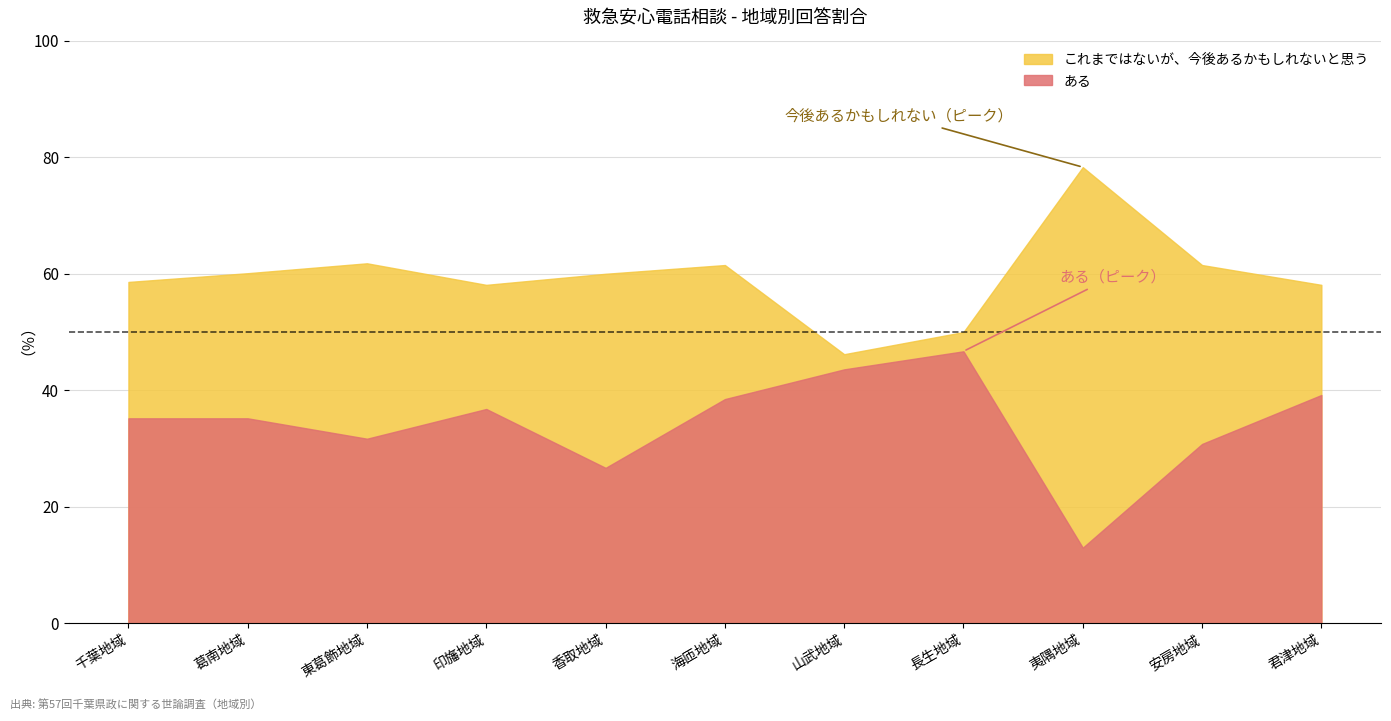

How many data points in これまではないが、今後あるかもしれないと思う are less than 60?

5